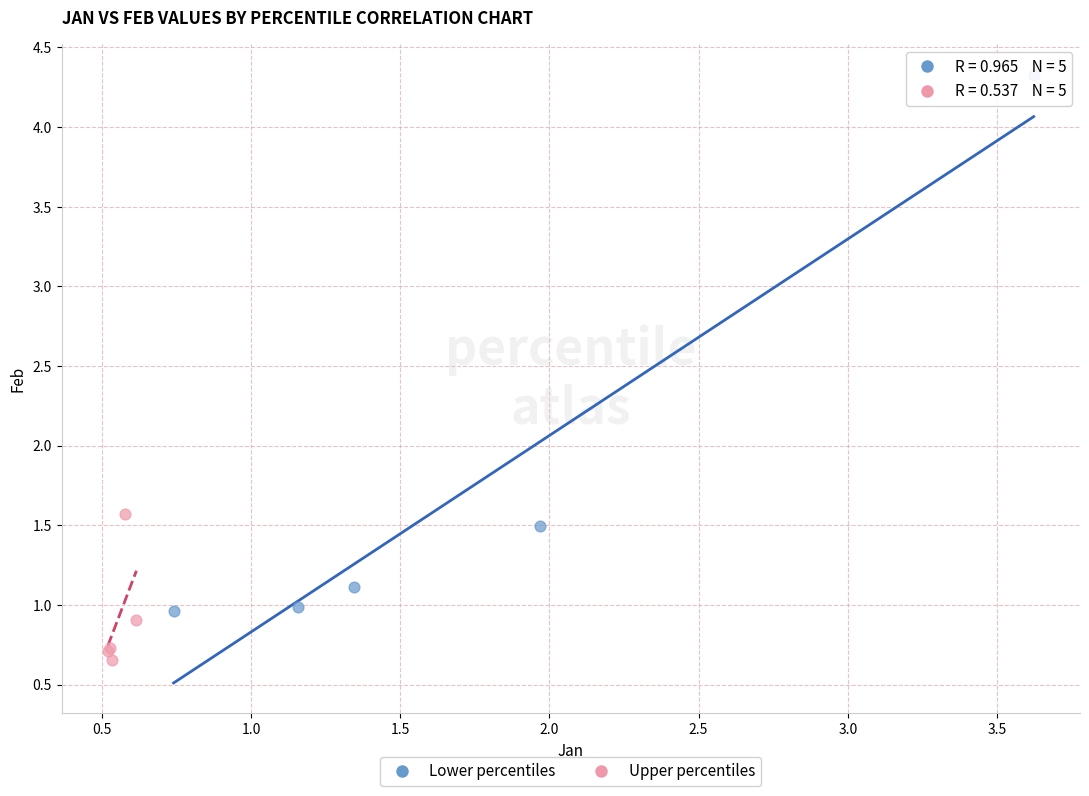

Which series reaches the maximum Y coordinate?

Lower percentiles